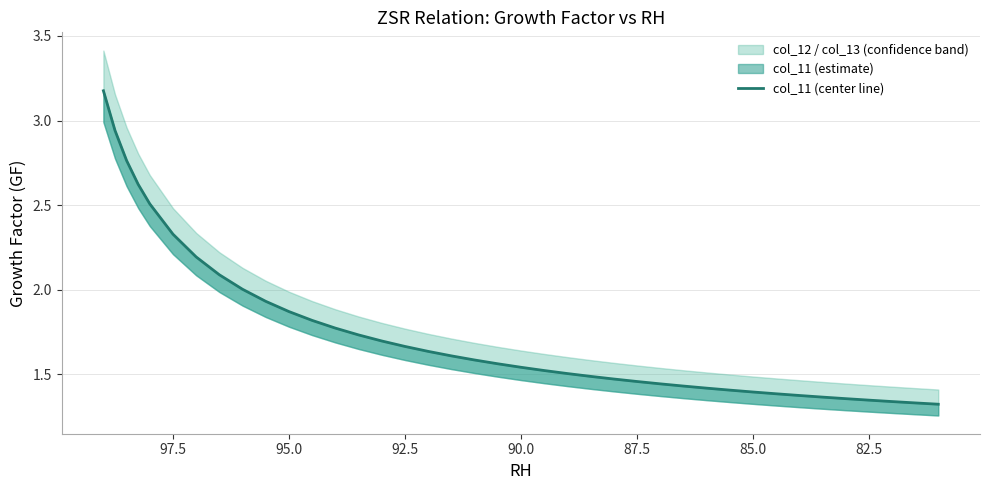

What is the minimum value shown in the chart?

1.3